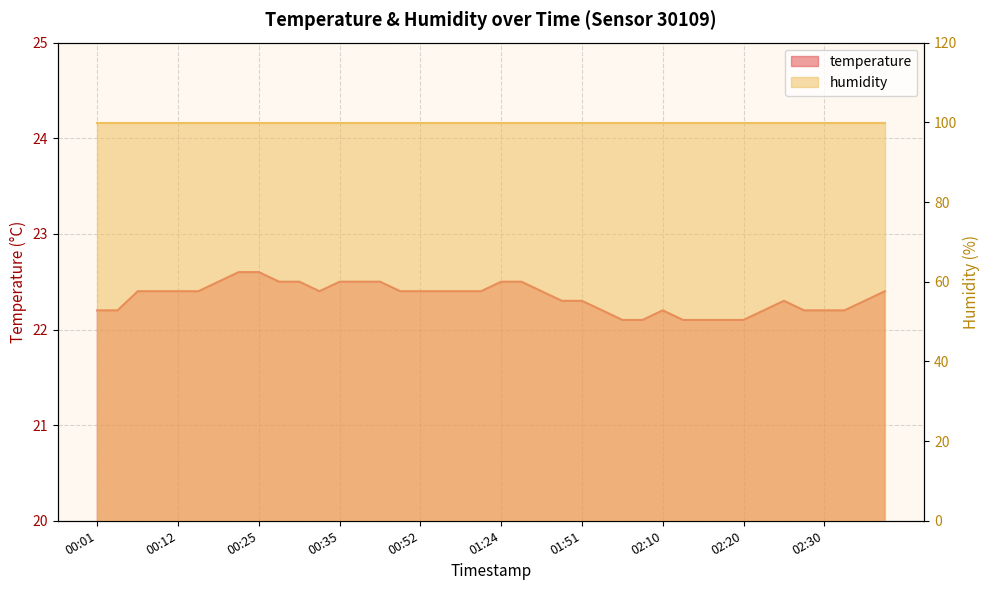

What is the change in value from 01:21 to 01:51?

-0.1